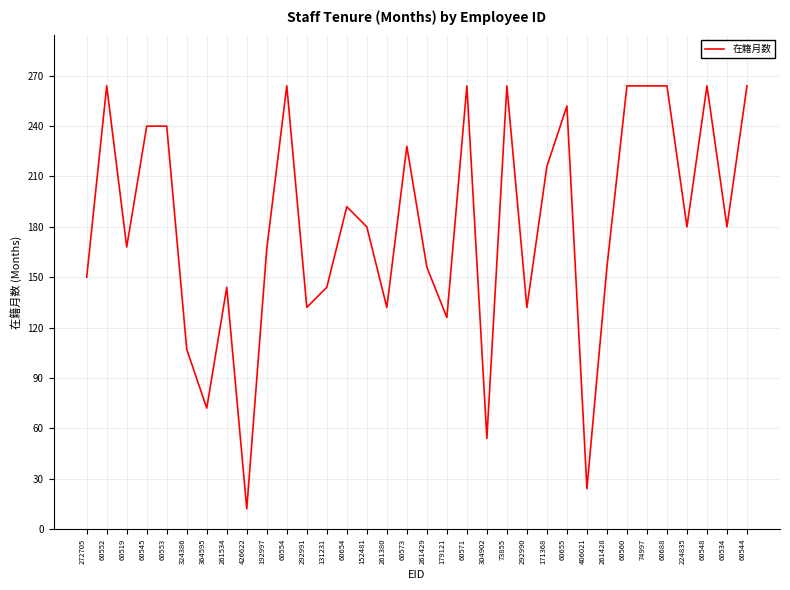

What is the change in value from 261380 to 60688?

+132